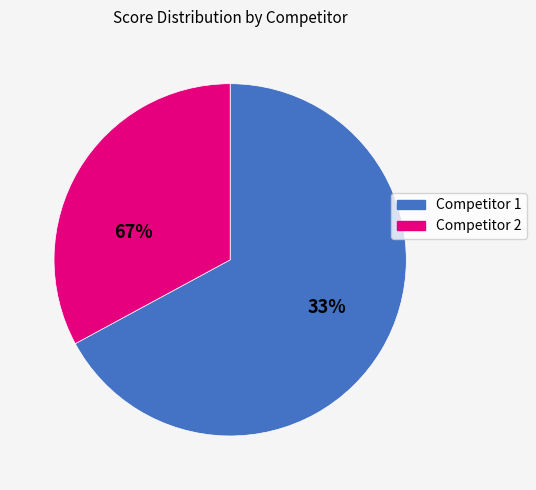

How many segments does this pie chart have?

2